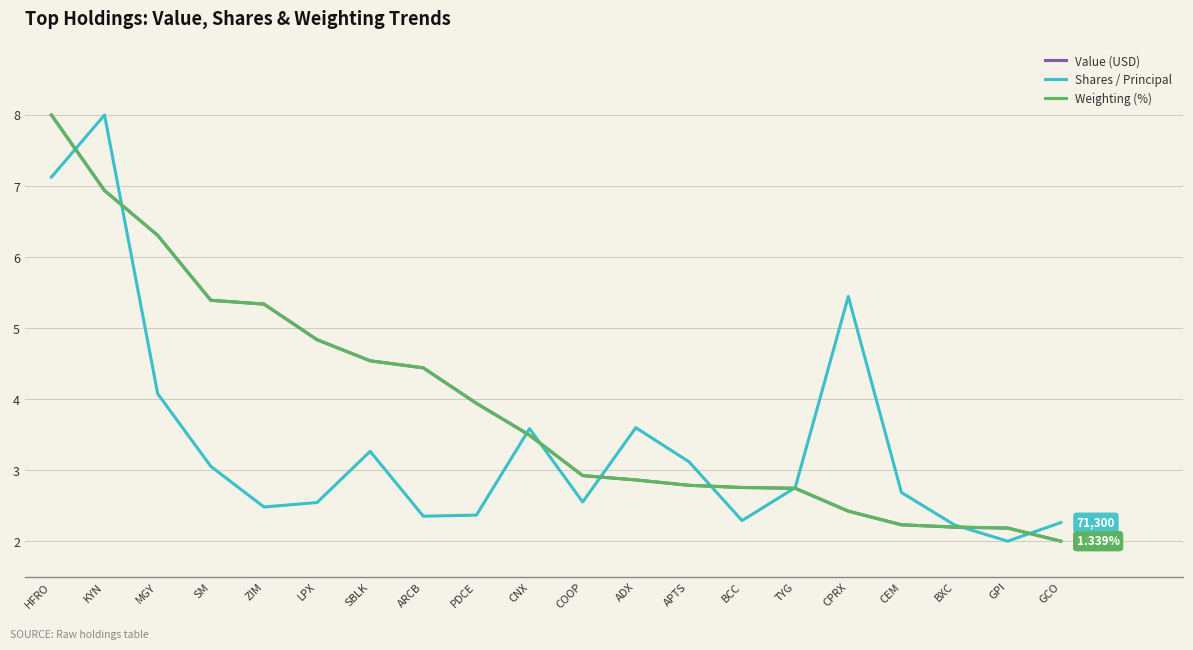

What is the spread (max minus min) of values at APTS?

0.3